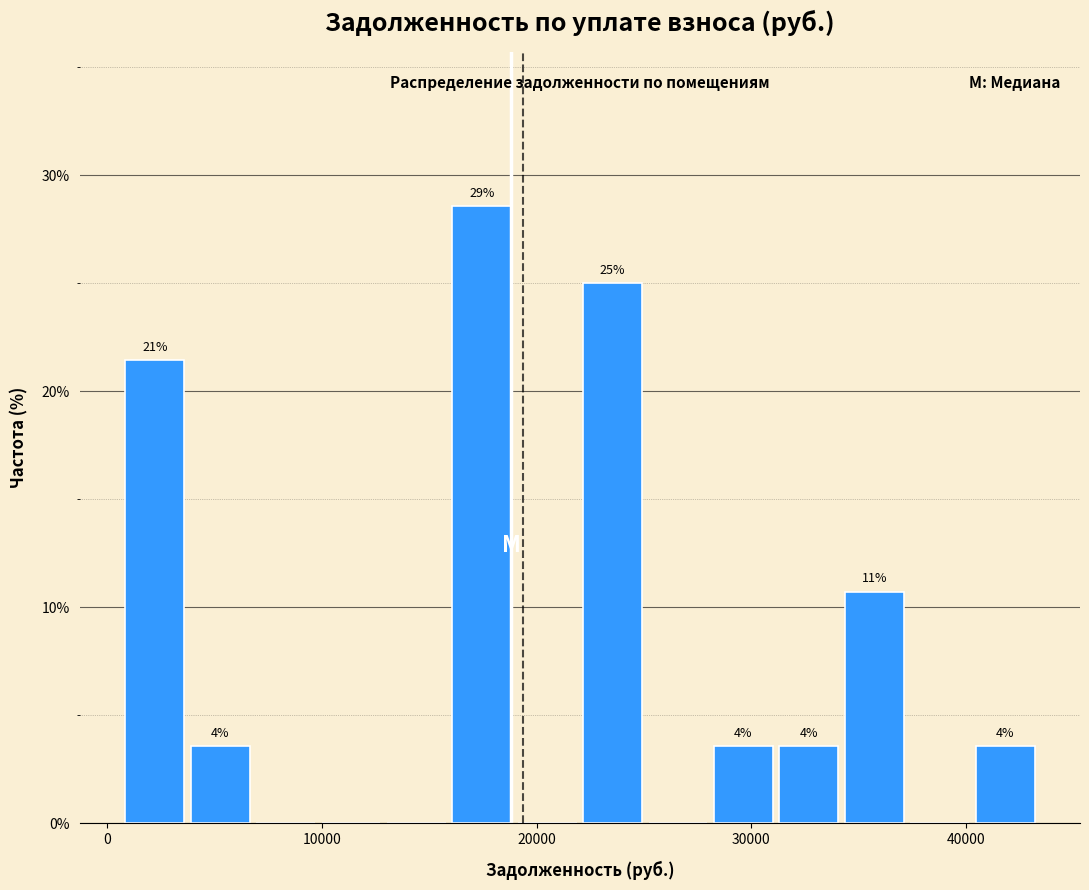

Read against the x-axis, roughly where is the centre of the tallest bar?

17000